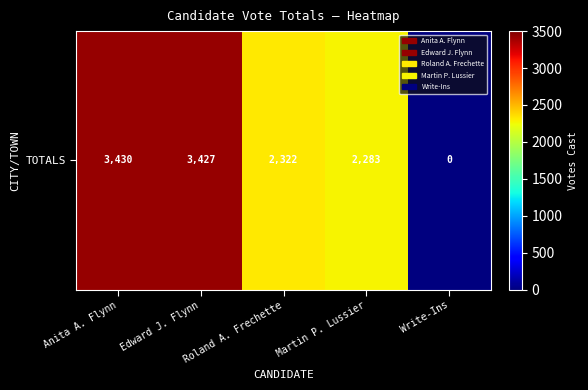

Where does the data first go above 2322?

Anita A. Flynn